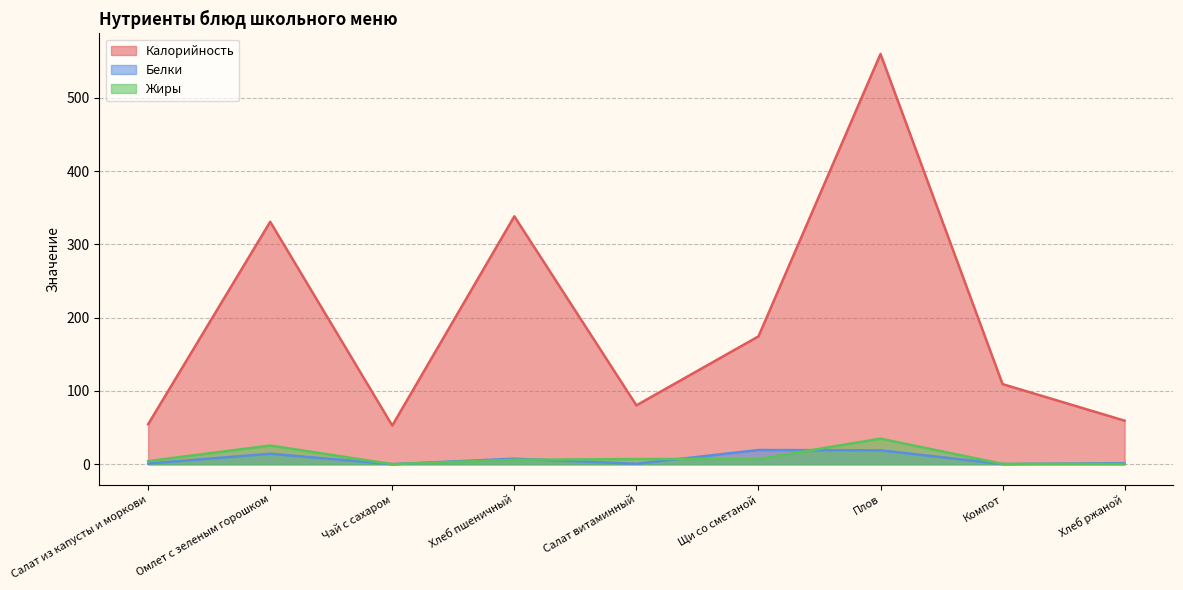

At which label is Жиры closest to 17?

Омлет с зеленым горошком